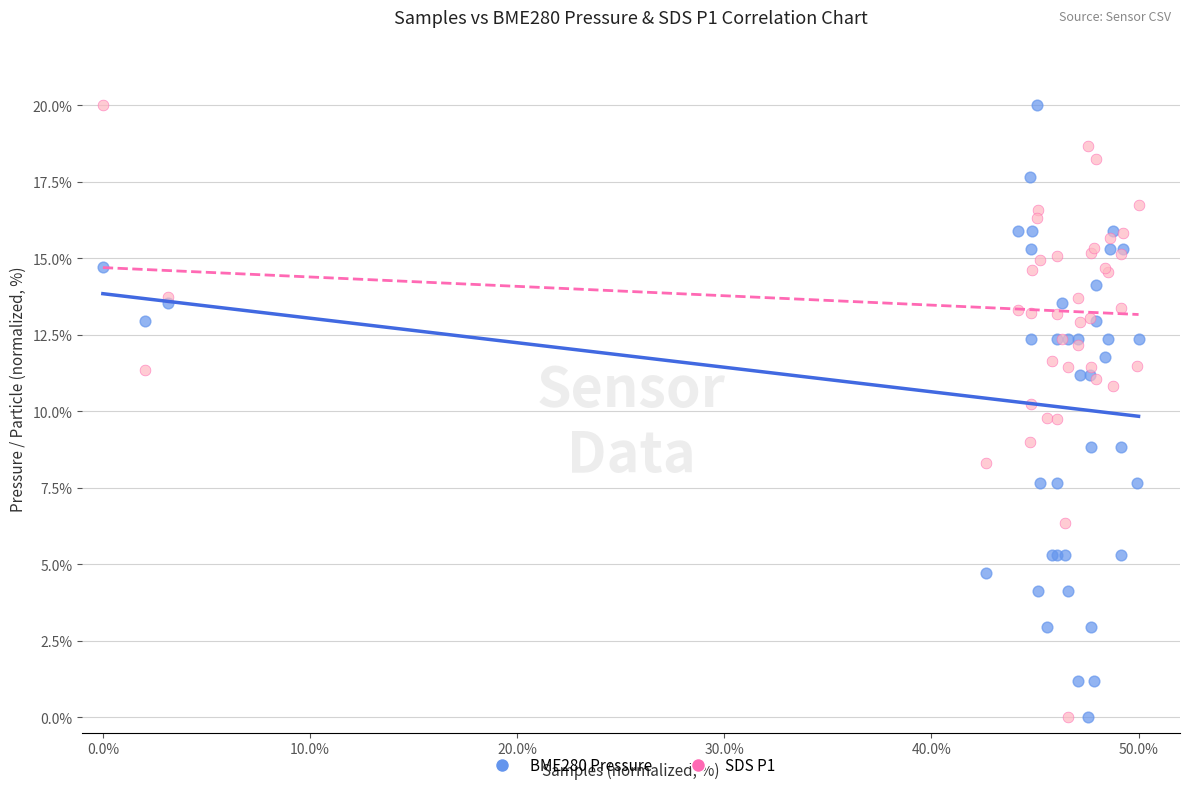

What is the X range (max minus min) for the scatter plot?

50.0